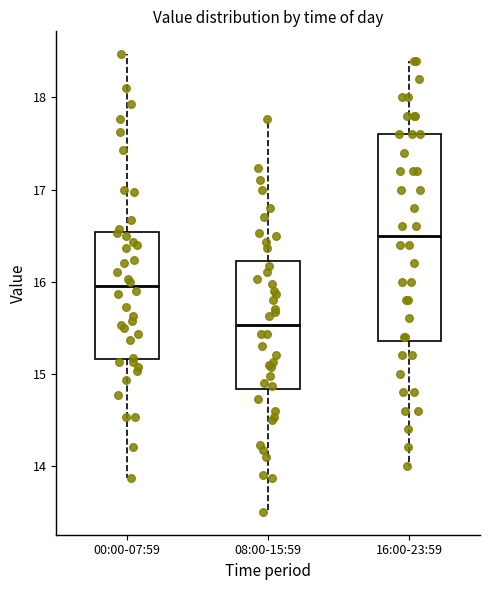

Reading left to right, transcribe this box plot: for each box, give where its median line is, the range the box spans, and where its two whiskers end, as read against the y-axis. The values are not printed on the chart, so give them approximately, as read against the axis.

00:00-07:59: median 16.0, box 15.2 to 16.5, whiskers 13.9 to 18.5
08:00-15:59: median 15.5, box 14.8 to 16.2, whiskers 13.5 to 17.8
16:00-23:59: median 16.5, box 15.4 to 17.6, whiskers 14.0 to 18.4